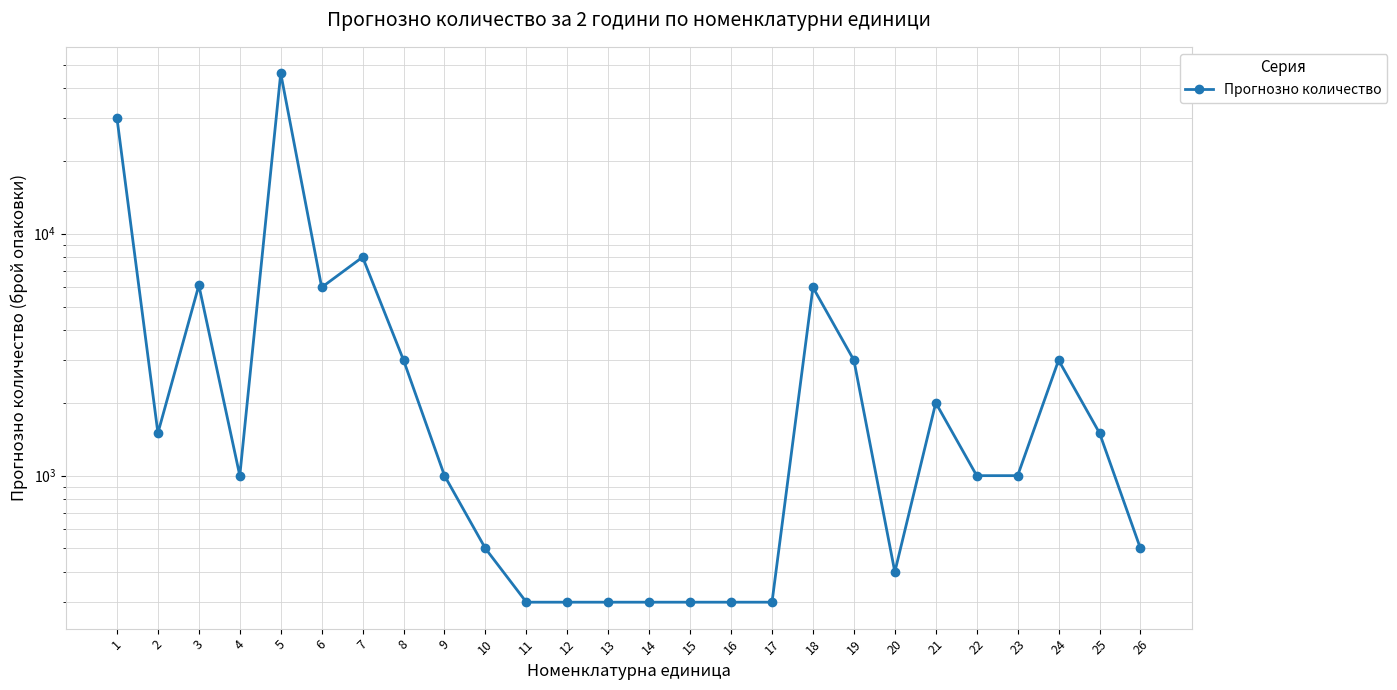

Where does the data first go above 1000?

1